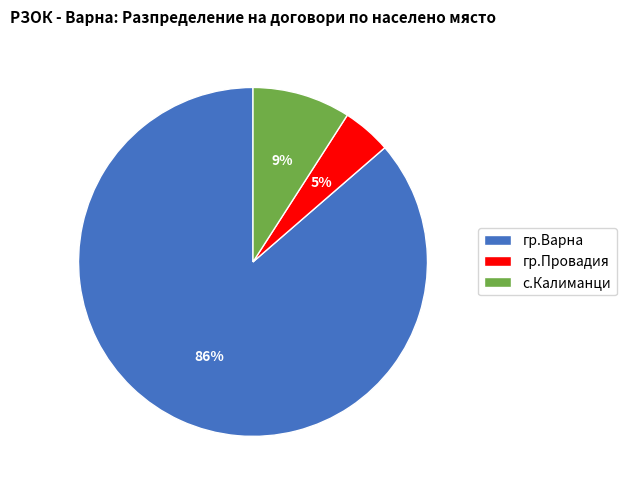

To the nearest percent, what portion does гр.Варна represent?

86%